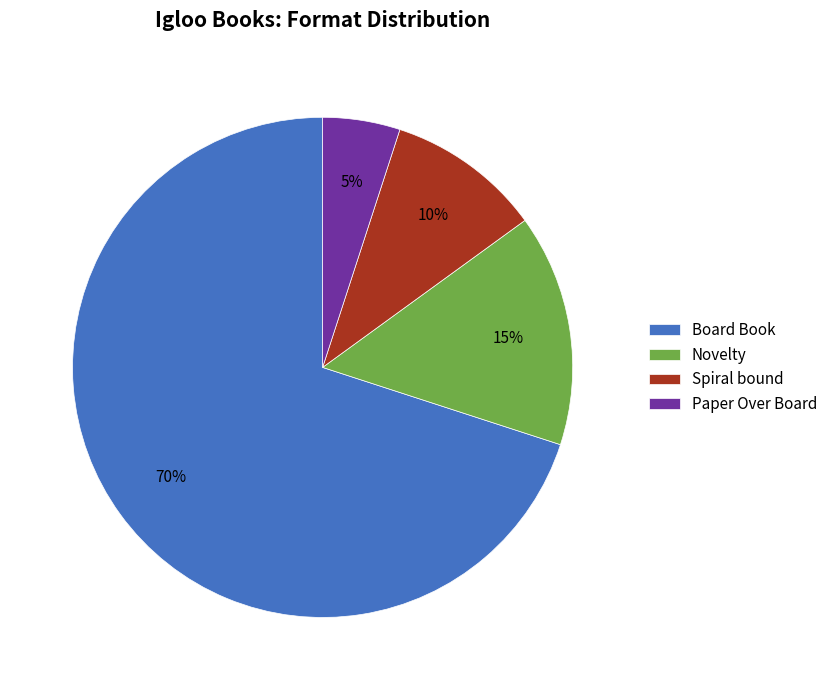

Is the sum of Board Book and Spiral bound greater than half?

Yes